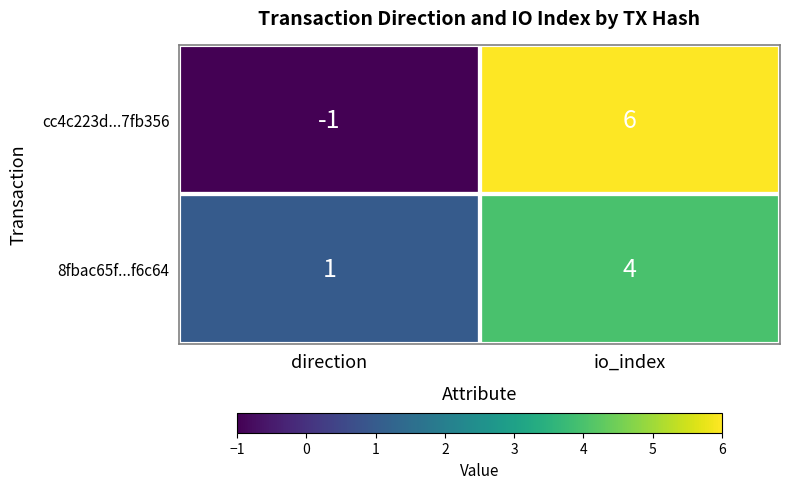

List the labels in order of 8fbac65f...f6c64 value, largest first.

io_index, direction